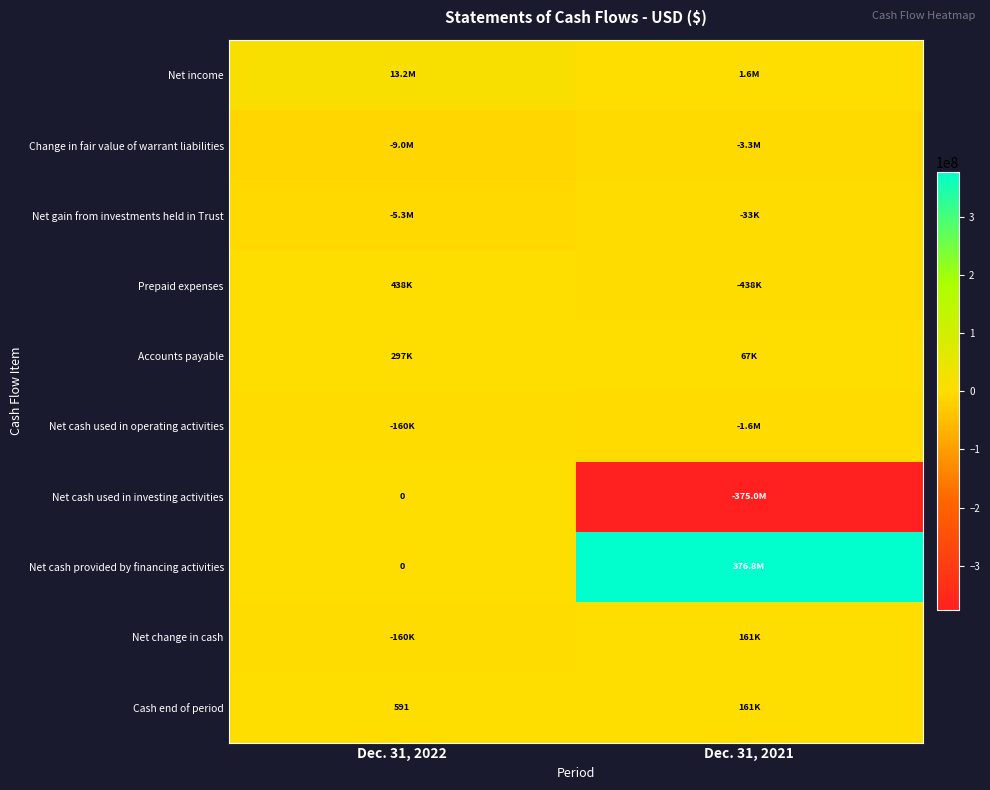

List the labels in order of Accounts payable value, smallest first.

Dec. 31, 2021, Dec. 31, 2022